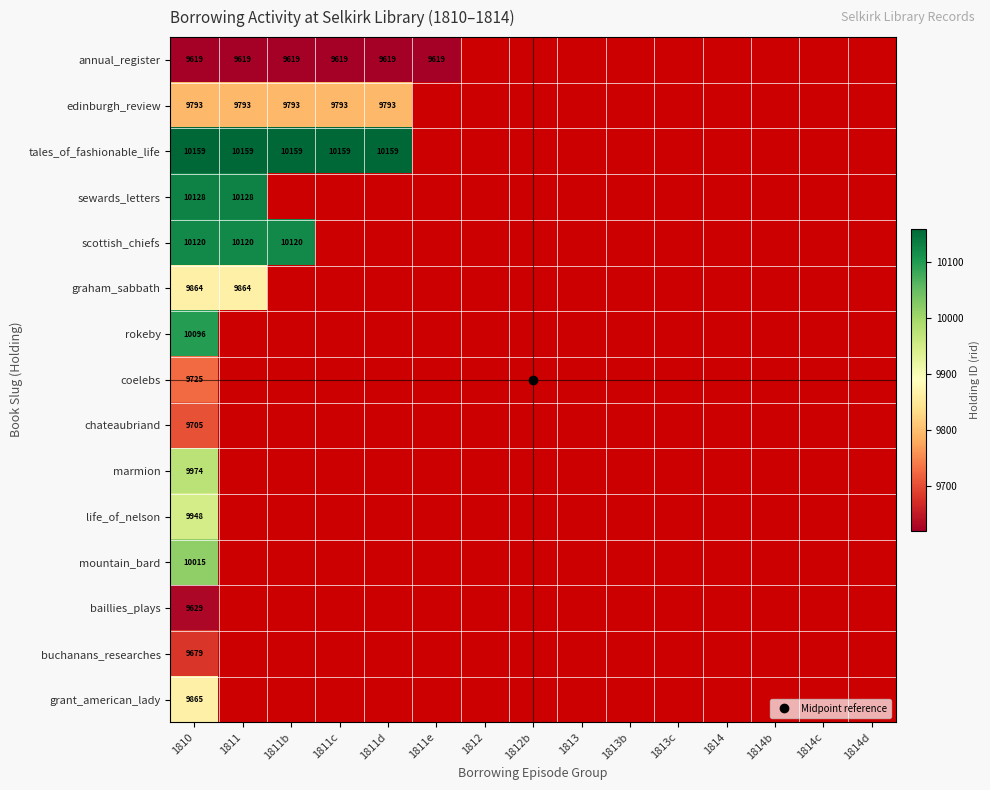

How many distinct data groups are displayed?

15